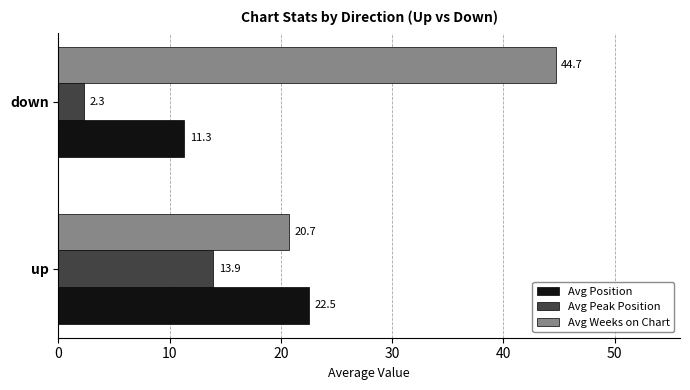

List the series in order of their peak value, highest first.

Avg Weeks on Chart, Avg Position, Avg Peak Position